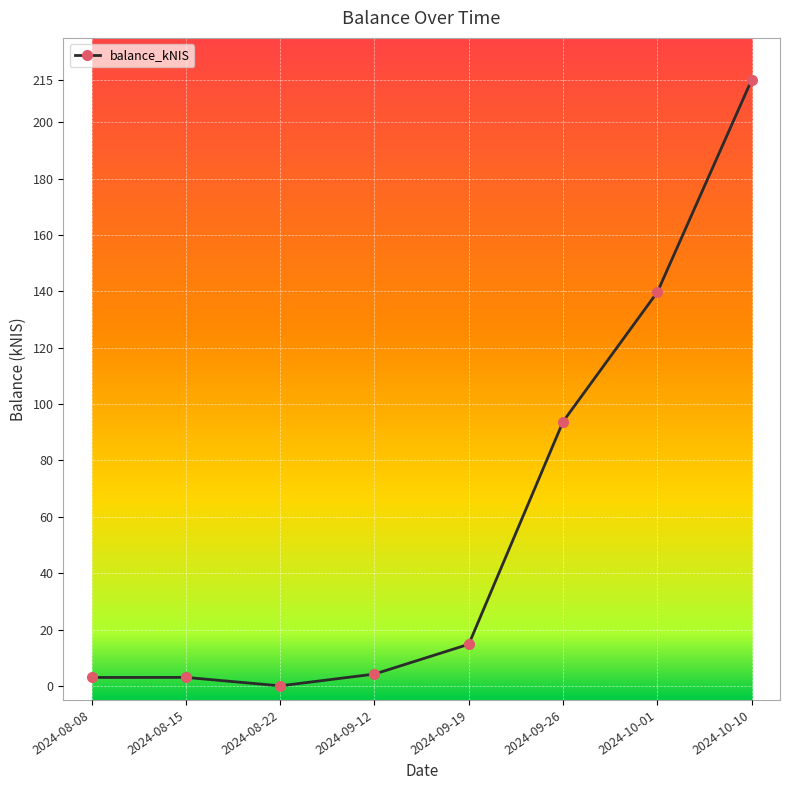

The value at 2024-08-22 is 81.9. True or false?

False